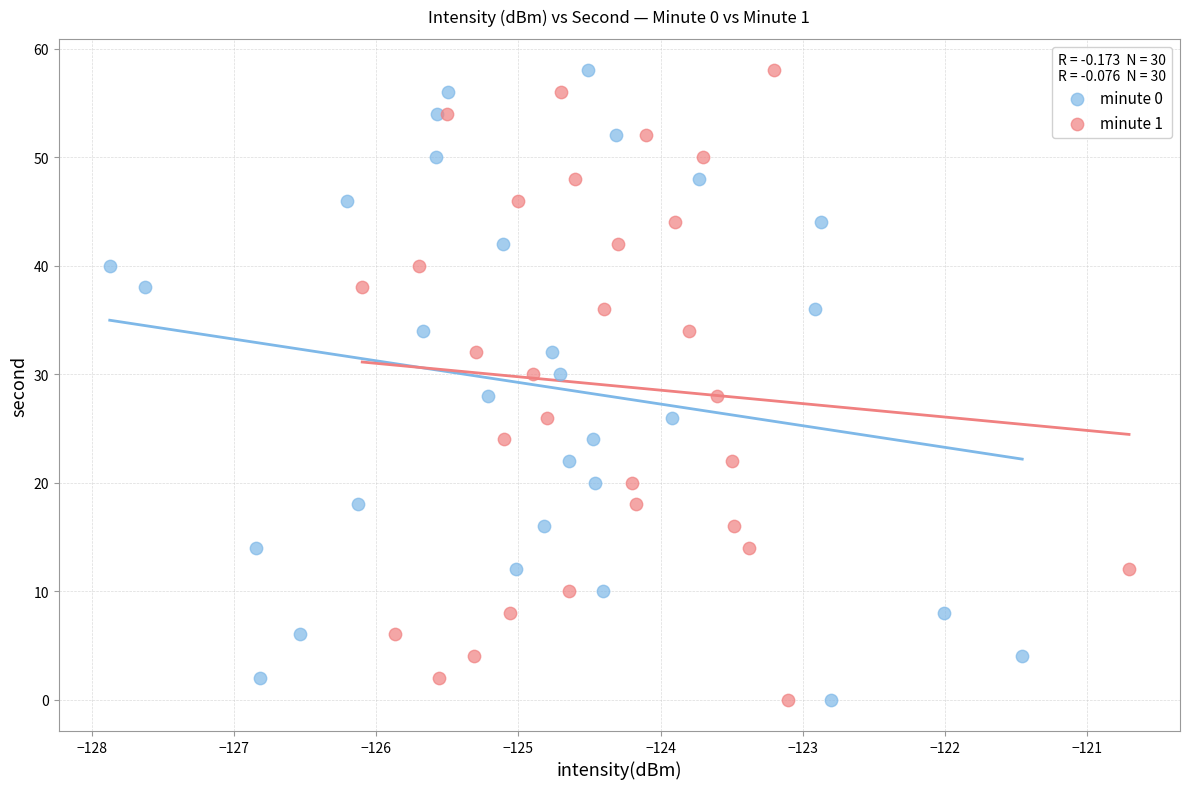

What are all the series names shown in the legend?

minute 0, minute 1